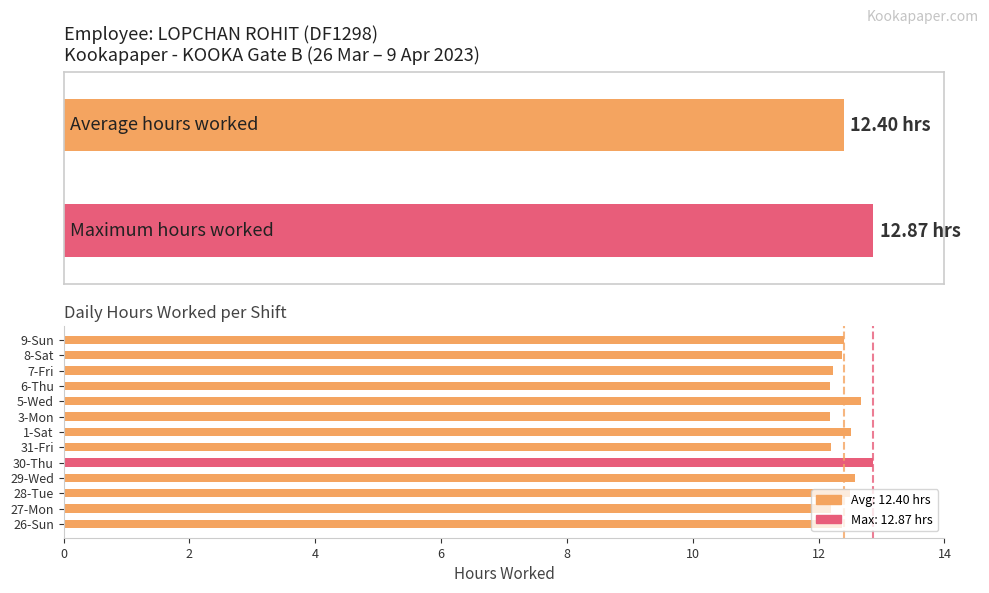

The chart shows a value of 12.9 at 30-Thu. True or false?

True